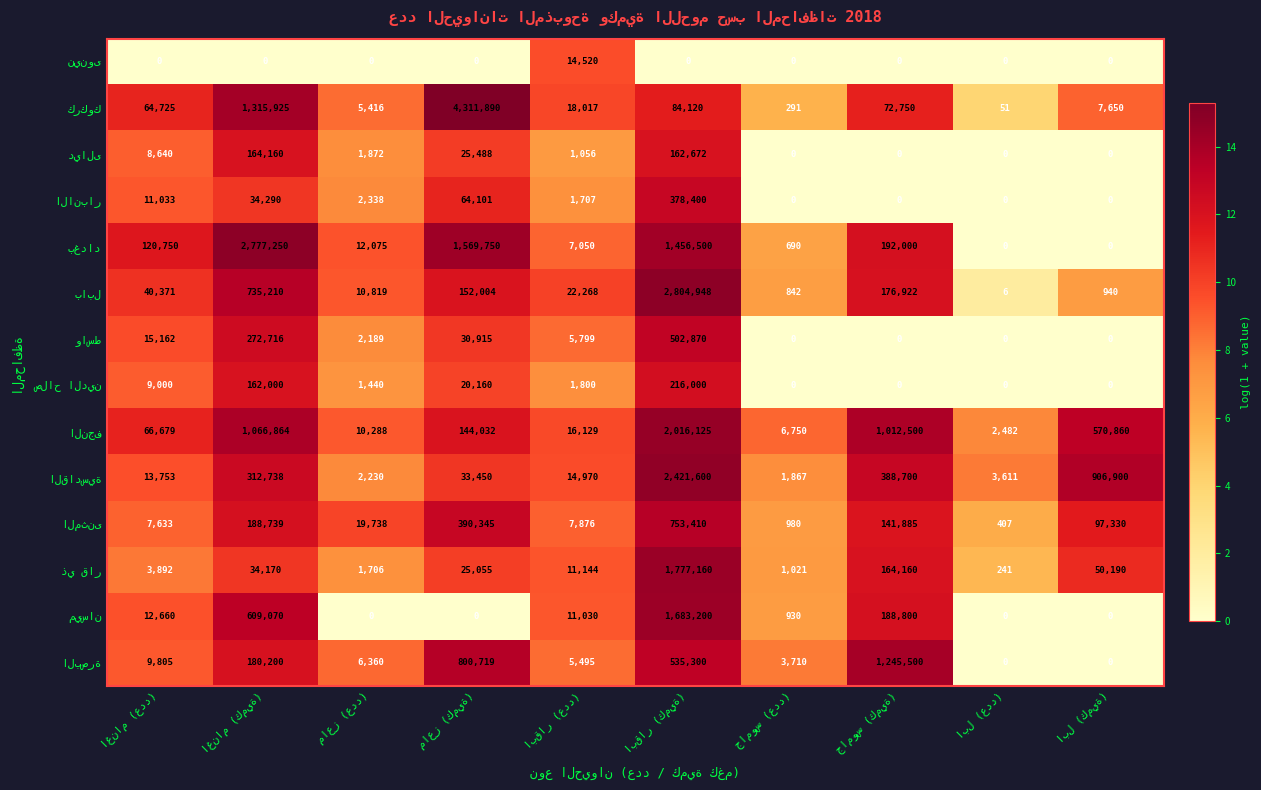

At how many categories does at least one series exceed 1738364?

3